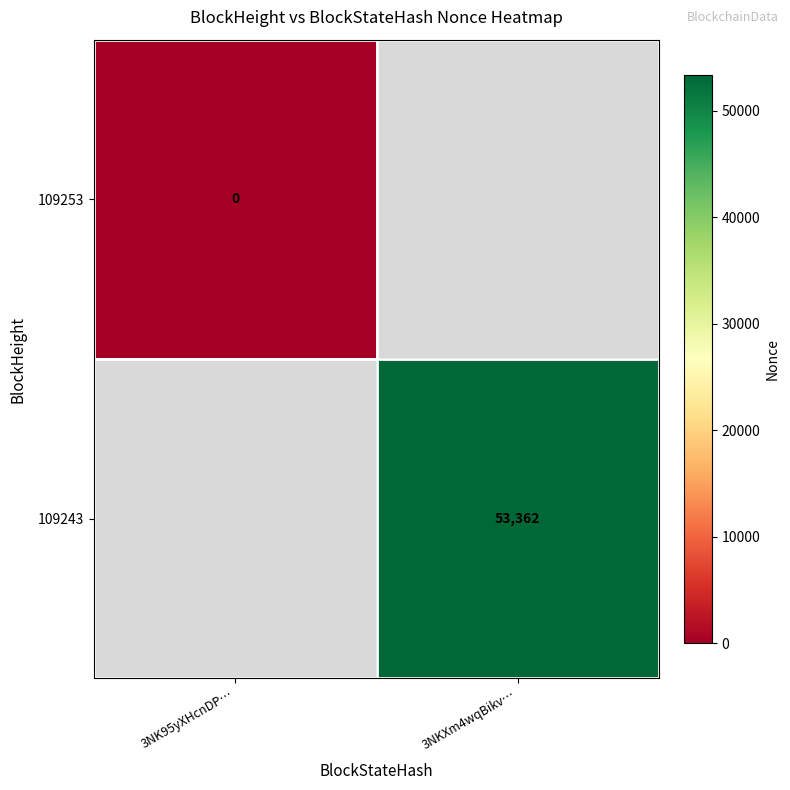

The value of 109243 at 3NKXm4wqBikv… is 73434. True or false?

False